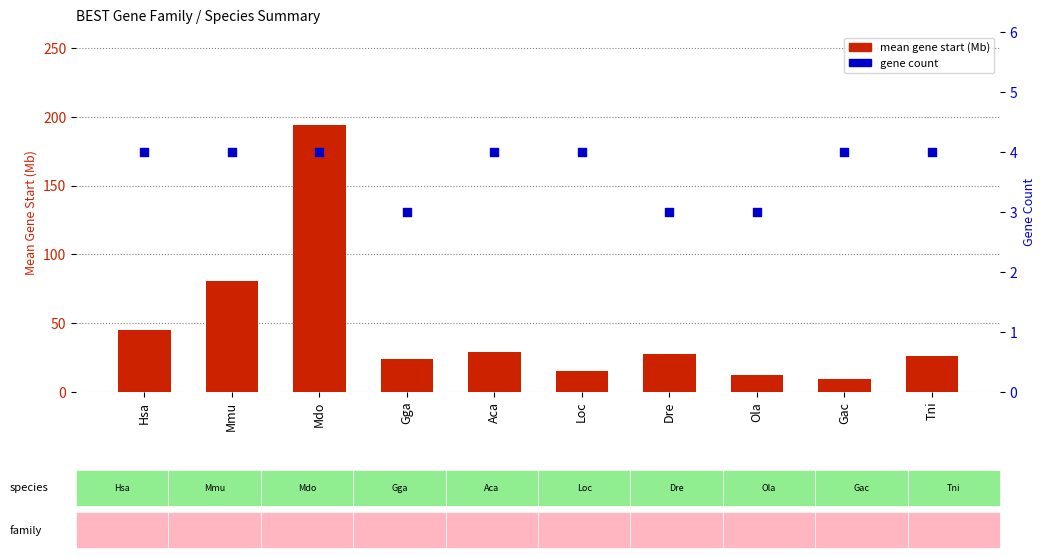

Which series has the widest spread of Y values?

mean gene start (Mb)